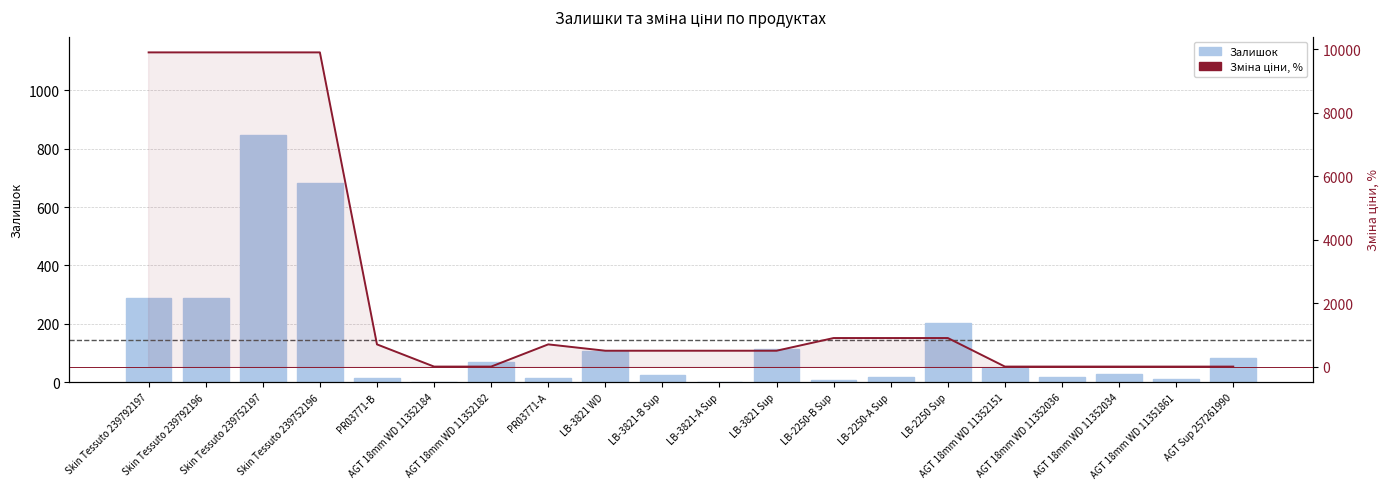

What is the sum of the Залишок values at Skin Tessuto 239792197 and PR03771-B?

304.0